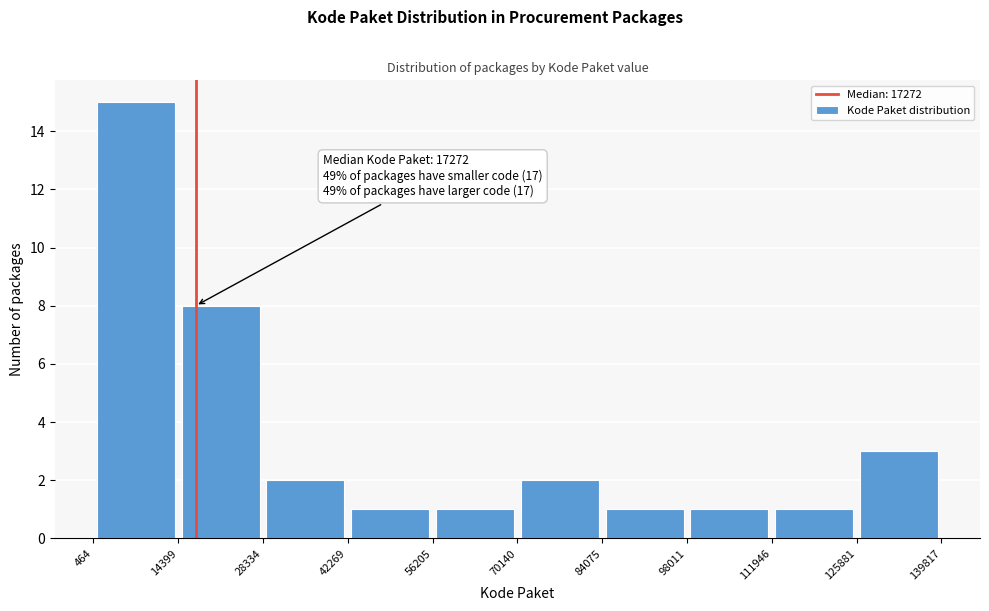

Which range on the x-axis has the tallest bar?

464 to 14399